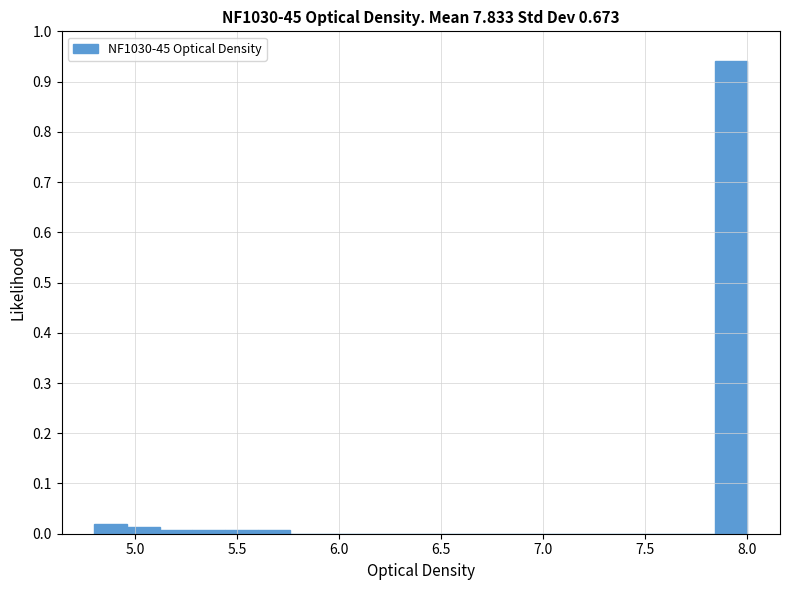

Around what value on the x-axis is the tallest bar? Give the approximate position of its centre, as read against the axis.

7.90